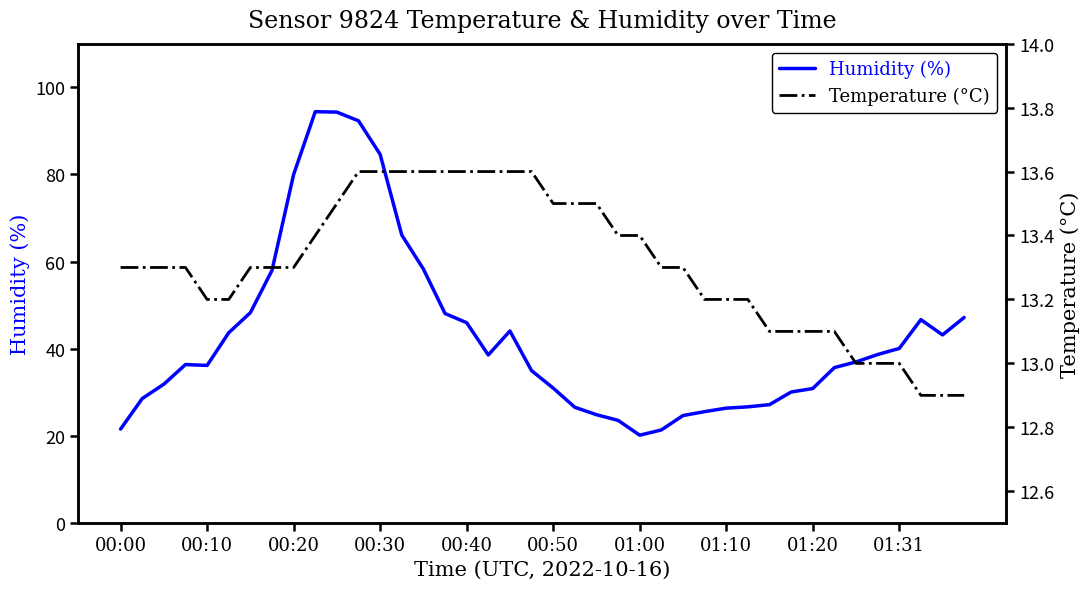

What are all the series names shown in the legend?

Humidity (%), Temperature (°C)